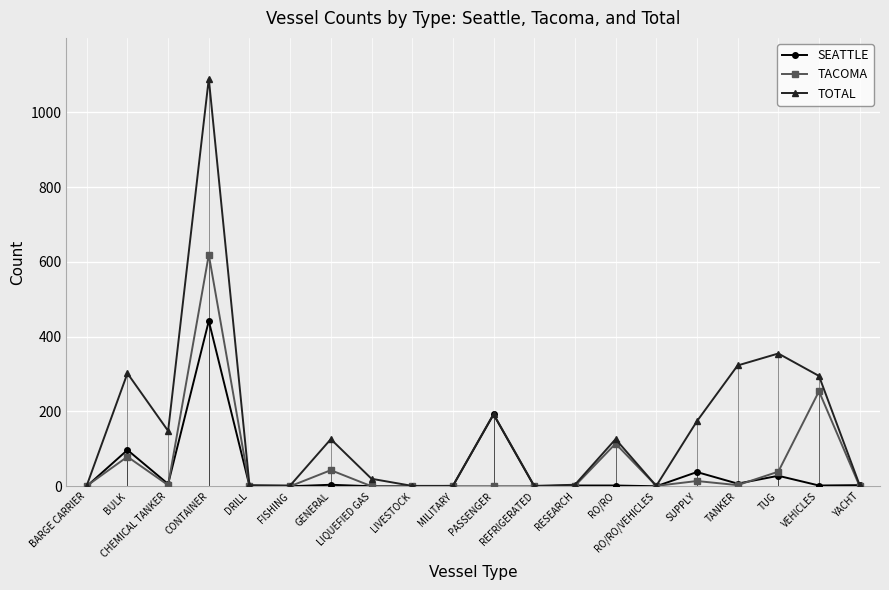

The TOTAL series shows 20 at LIQUEFIED GAS. True or false?

True